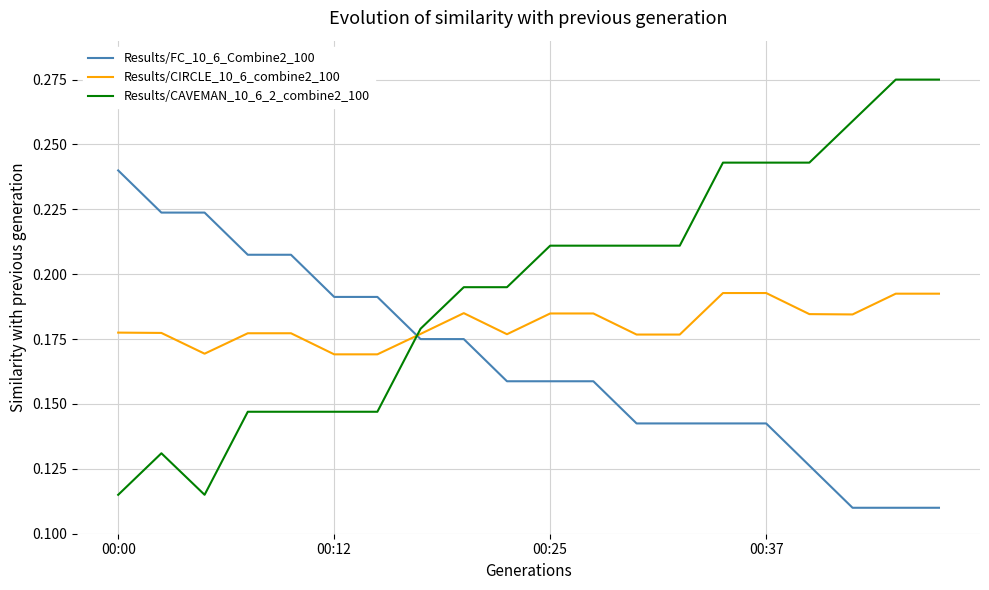

At how many categories does at least one series exceed 0?

20